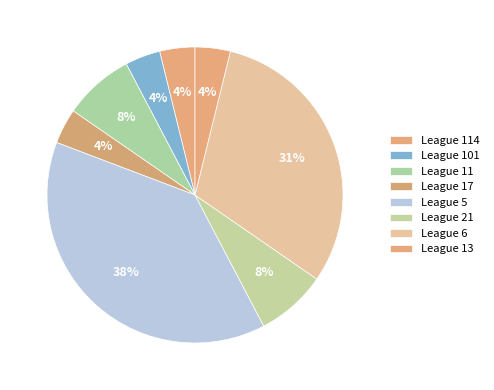

How many segments does this pie chart have?

8